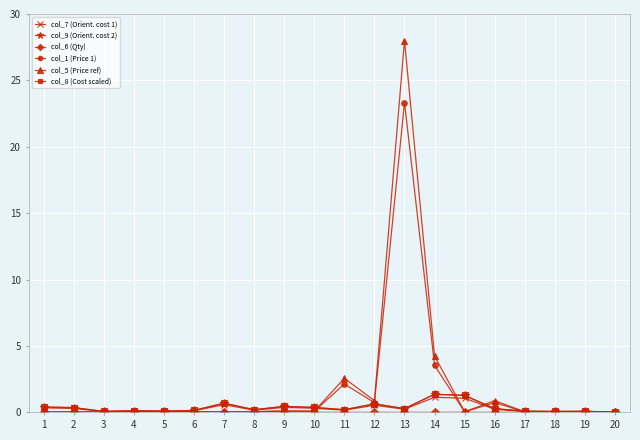

At which category is the sum across all series the highest?

13